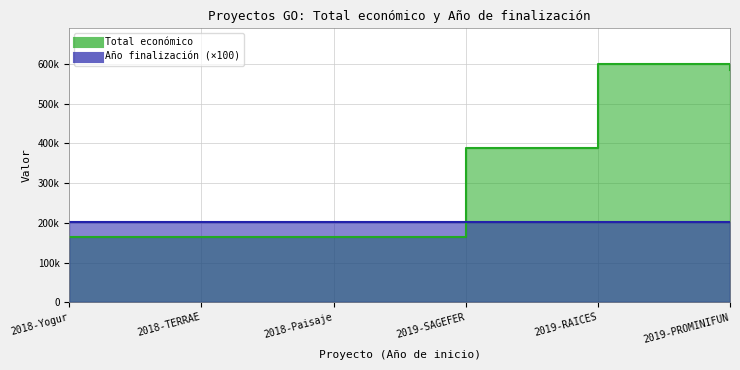

What is the value of the 2nd point from the left?

165000